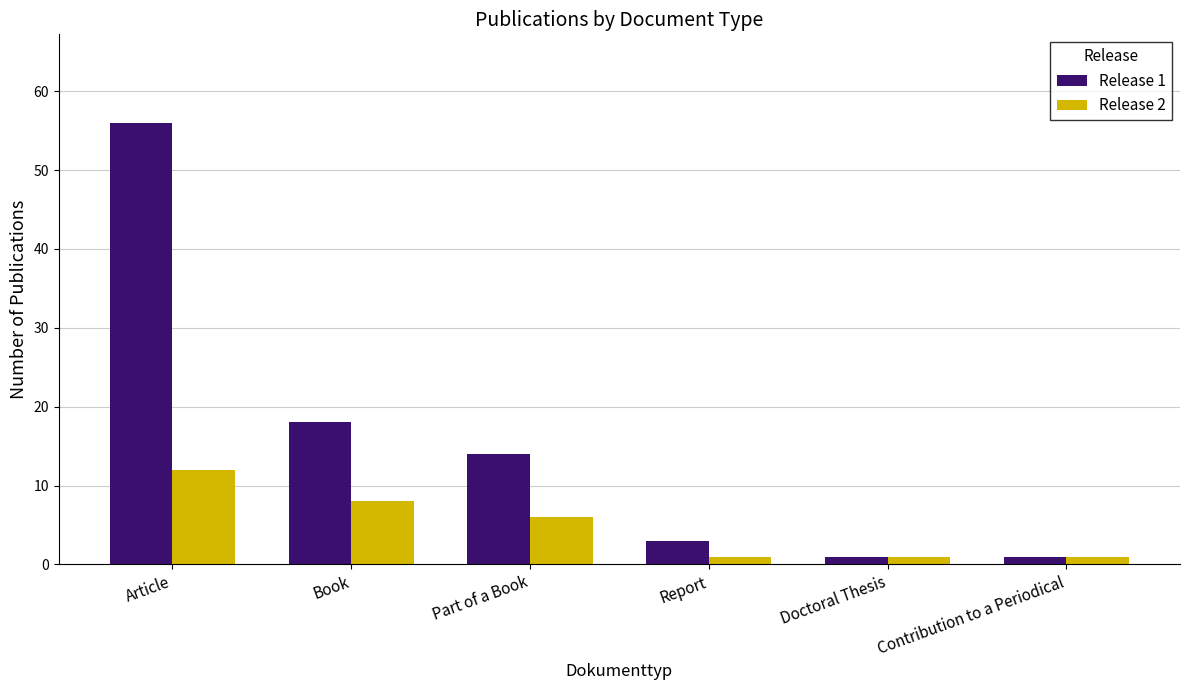

What is the label of the 3rd bar from the left?

Part of a Book